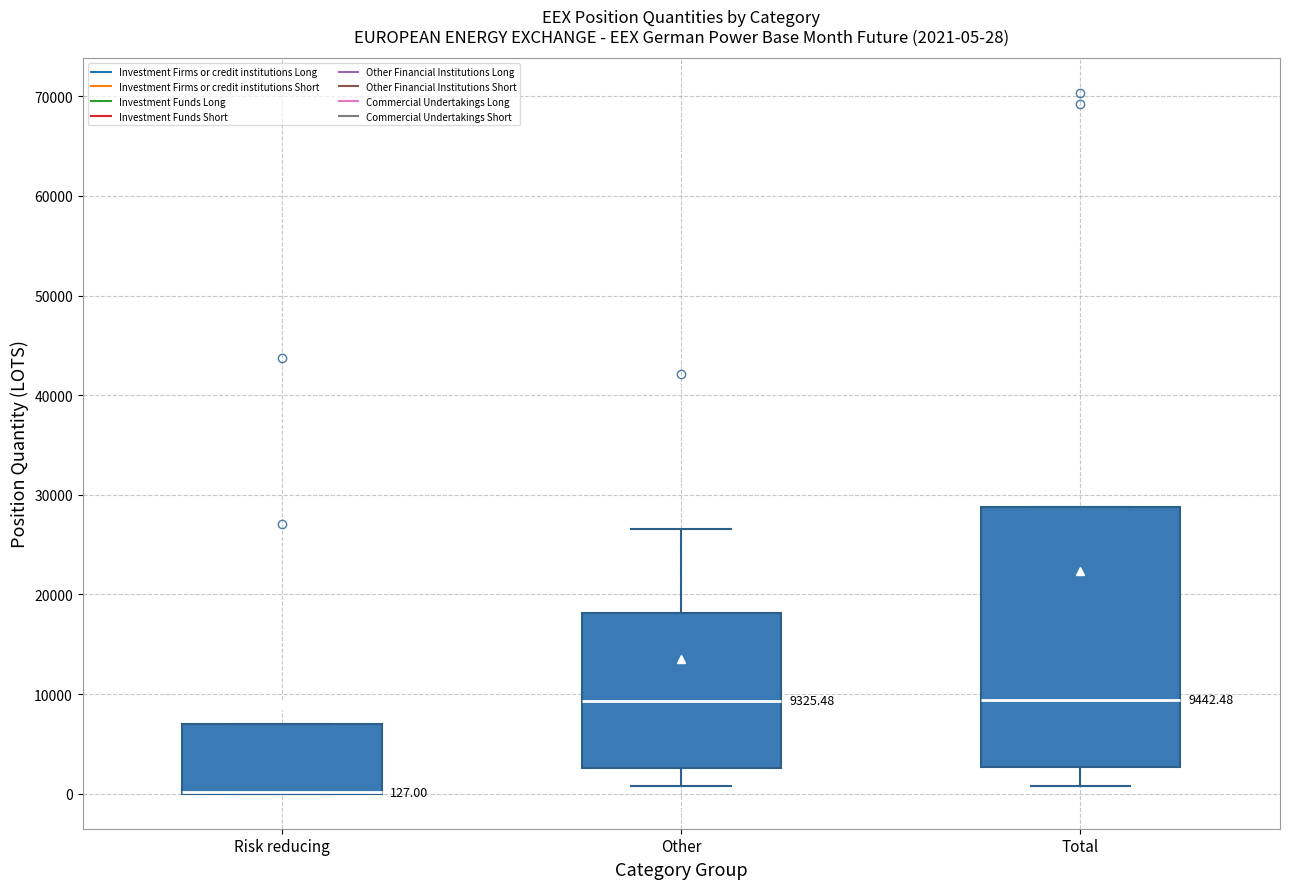

Comparing the boxes themselves (not the whiskers), which one is the tallest?

Total